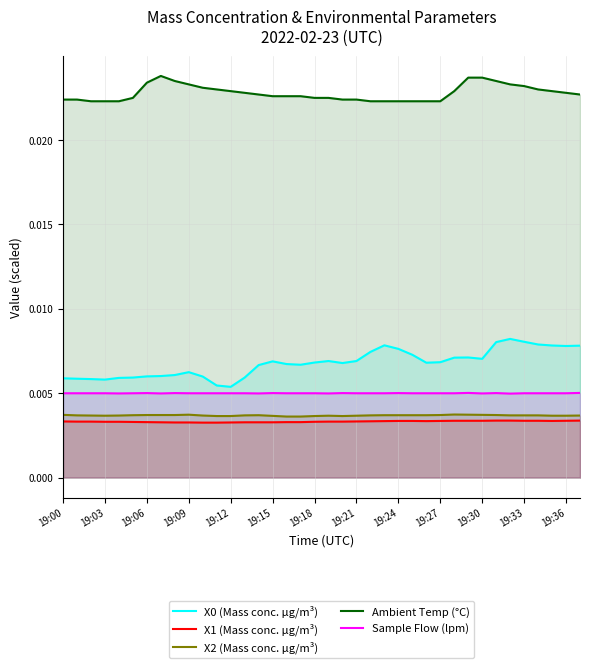

True or false: Ambient Temp (°C) and X1 (Mass conc. μg/m³) cross at least once.

False